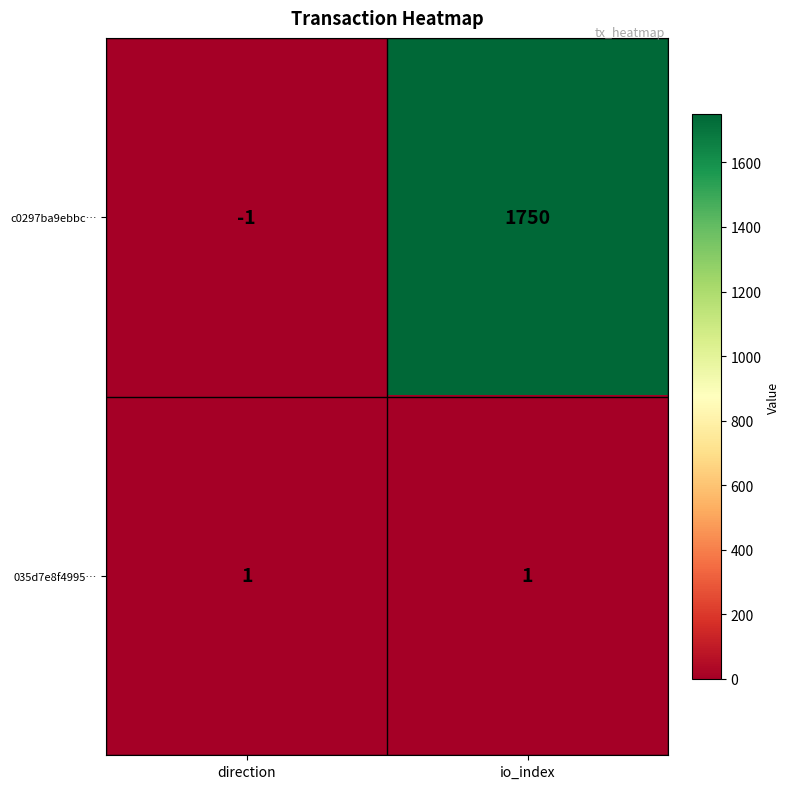

Which series changed the most between direction and io_index?

c0297ba9ebbc…